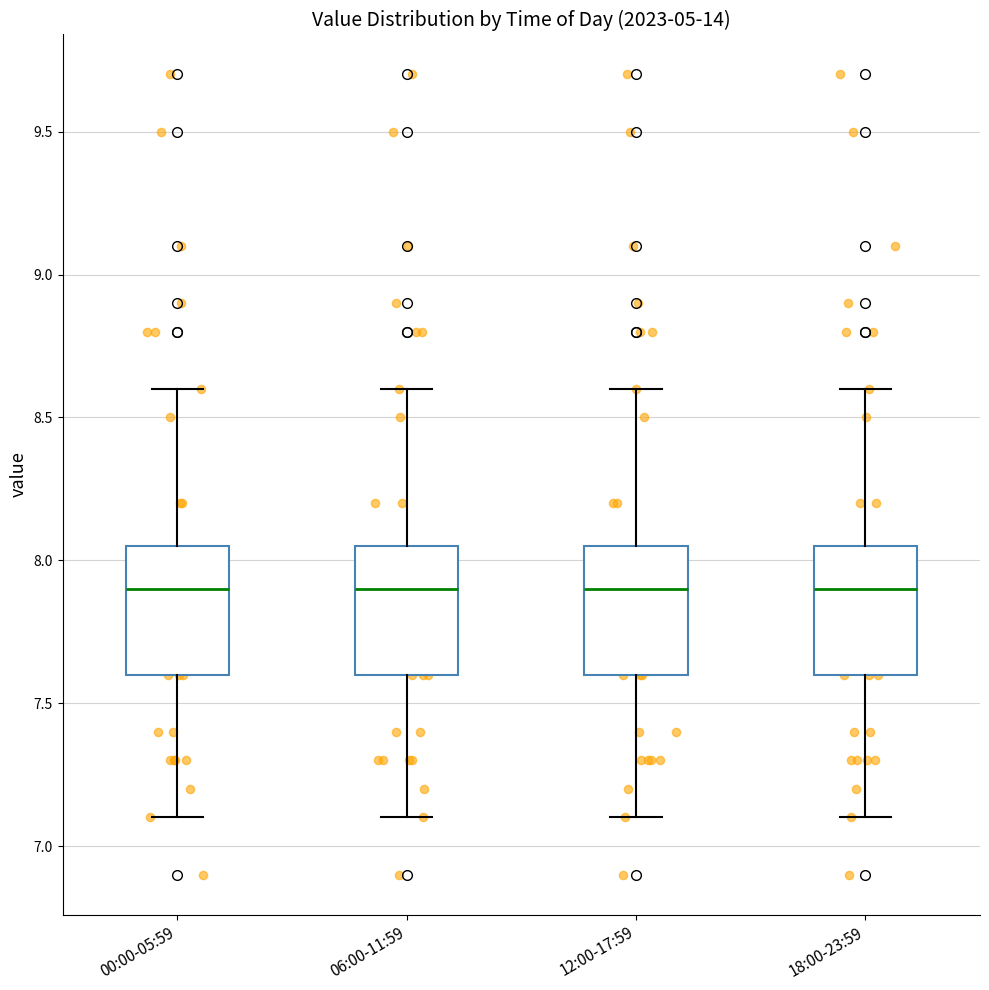

Reading left to right, read every box against the y-axis: the position of its median line, the range the box covers, and the ends of its whiskers. The values are not printed on the chart, so give them approximately, as read against the axis.

00:00-05:59: median 7.90, box 7.60 to 8.05, whiskers 7.10 to 8.60
06:00-11:59: median 7.90, box 7.60 to 8.05, whiskers 7.10 to 8.60
12:00-17:59: median 7.90, box 7.60 to 8.05, whiskers 7.10 to 8.60
18:00-23:59: median 7.90, box 7.60 to 8.05, whiskers 7.10 to 8.60